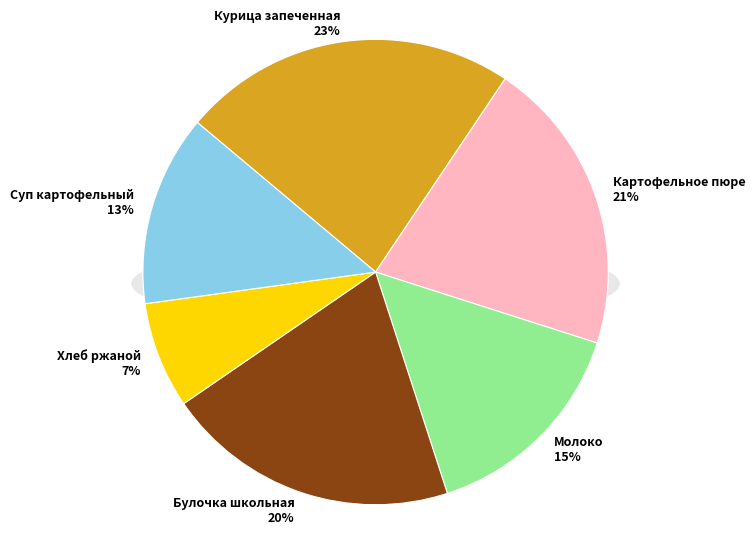

True or false: Хлеб ржаной accounts for 7% of the total.

True